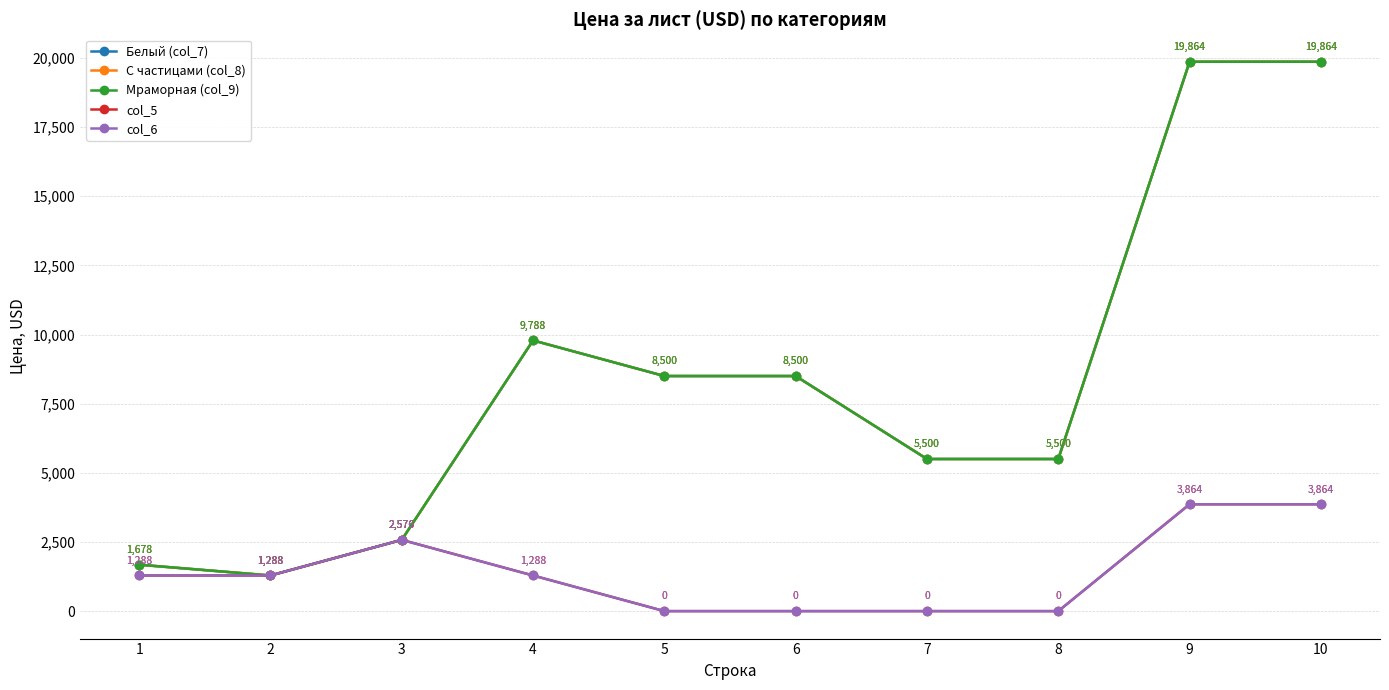

Is this an area chart (filled region under the line)?

No